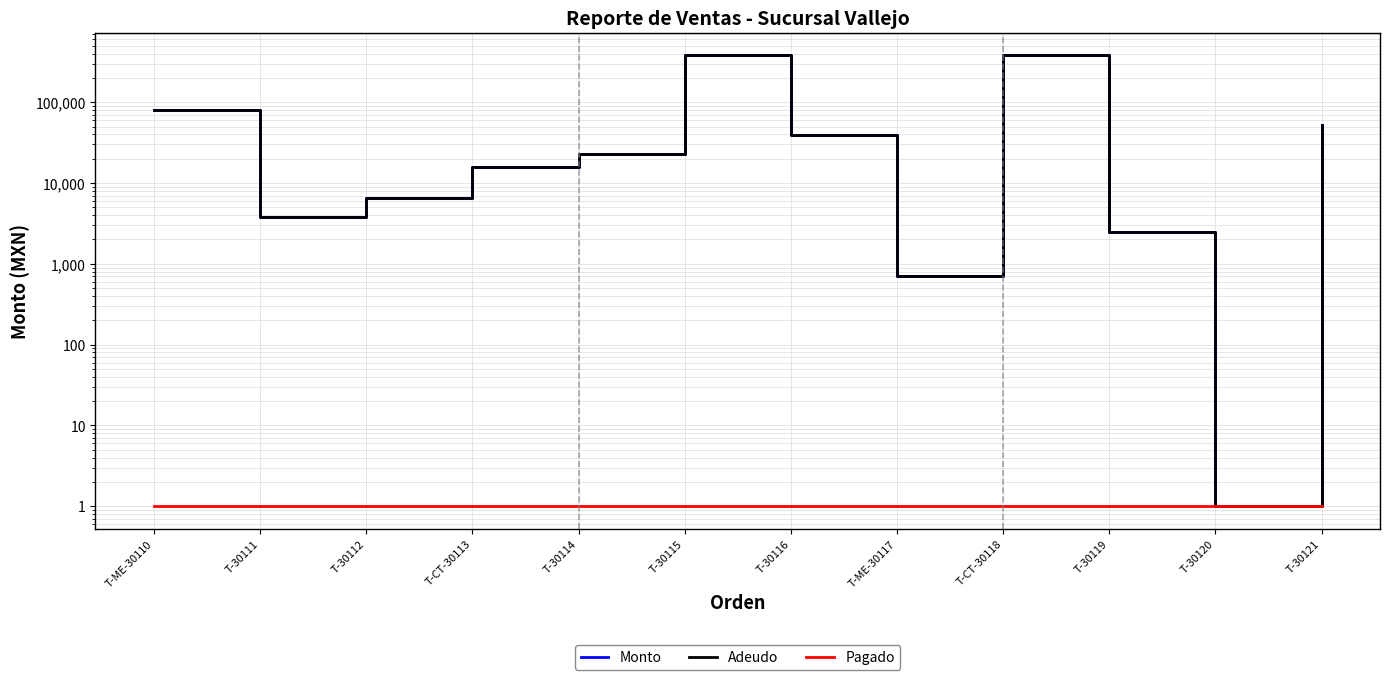

Between T-CT-30113 and T-30119, which is larger?

T-CT-30113